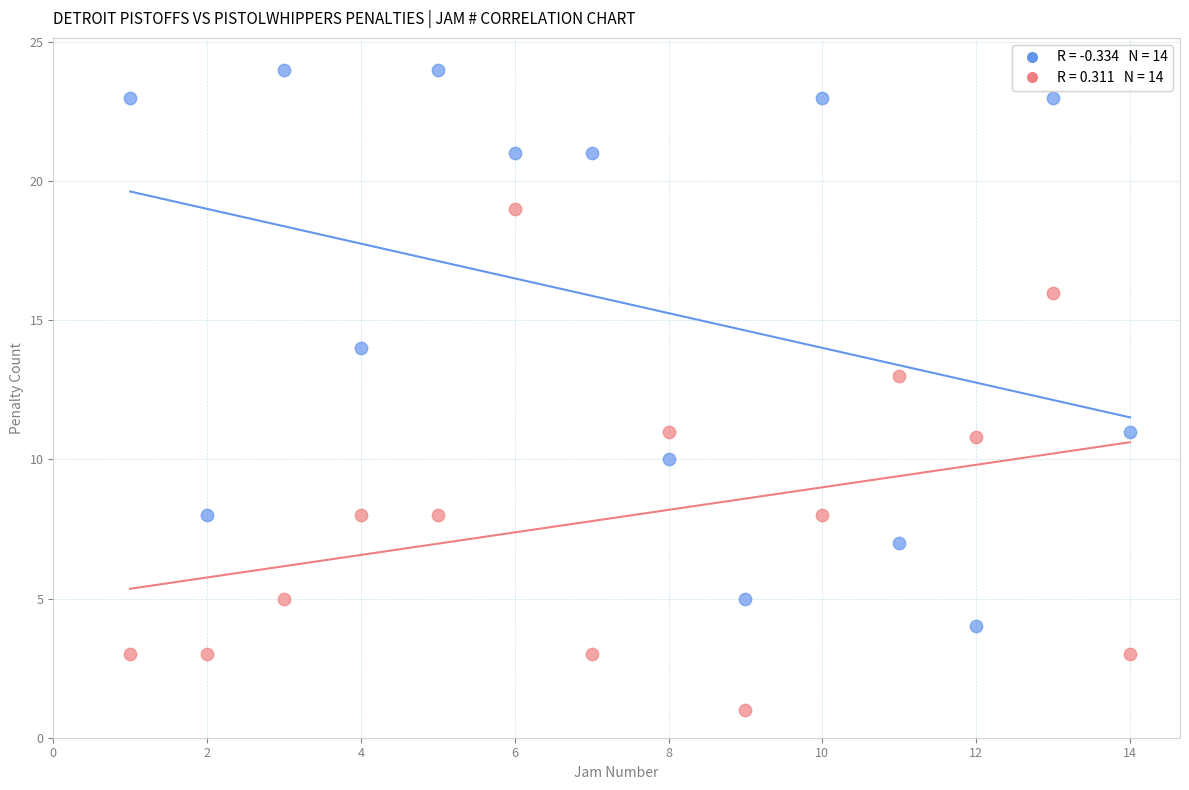

Across all data points, what is the range of X values (max minus min)?

13.0